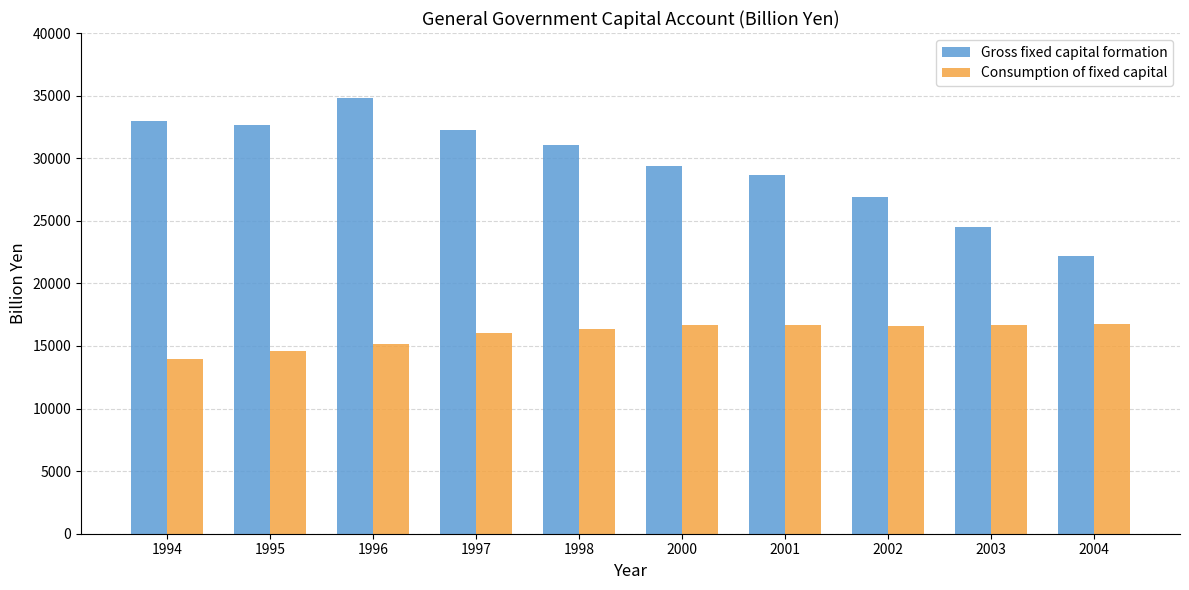

Which series has the widest spread of values?

Gross fixed capital formation